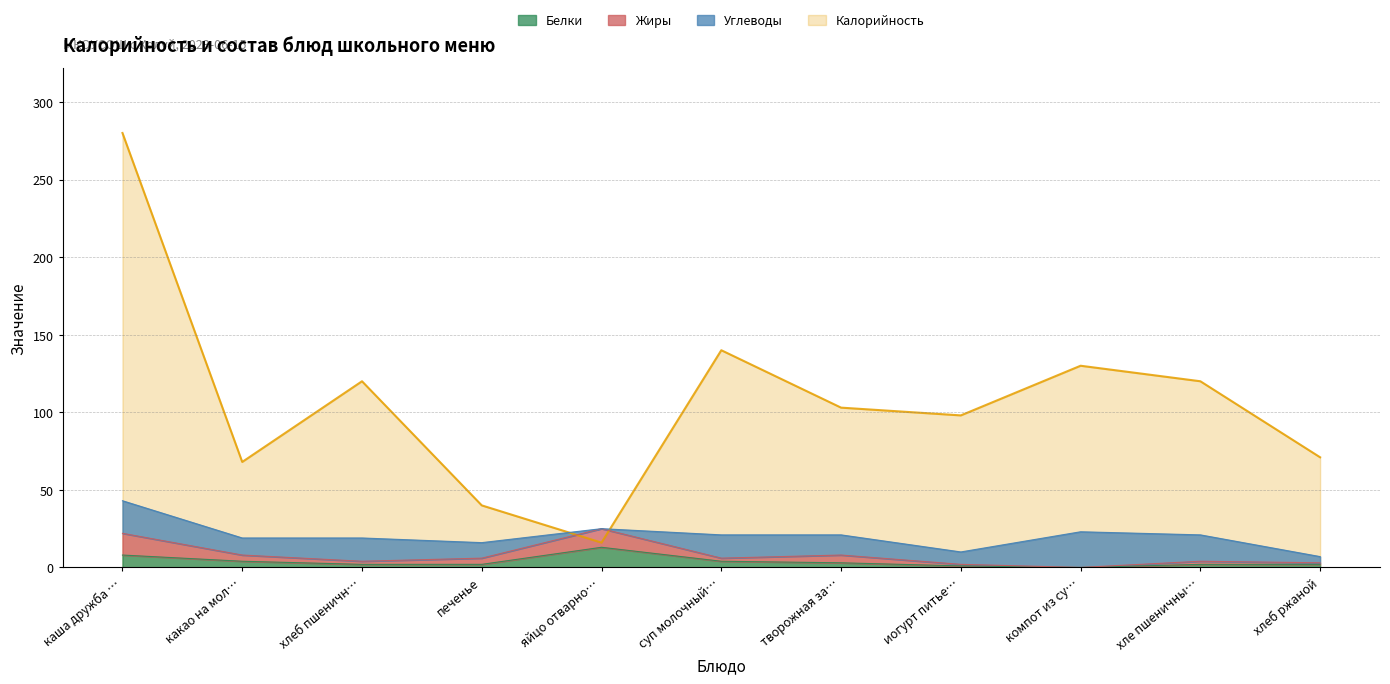

Read the Калорийность value at хлеб пшеничн….

120